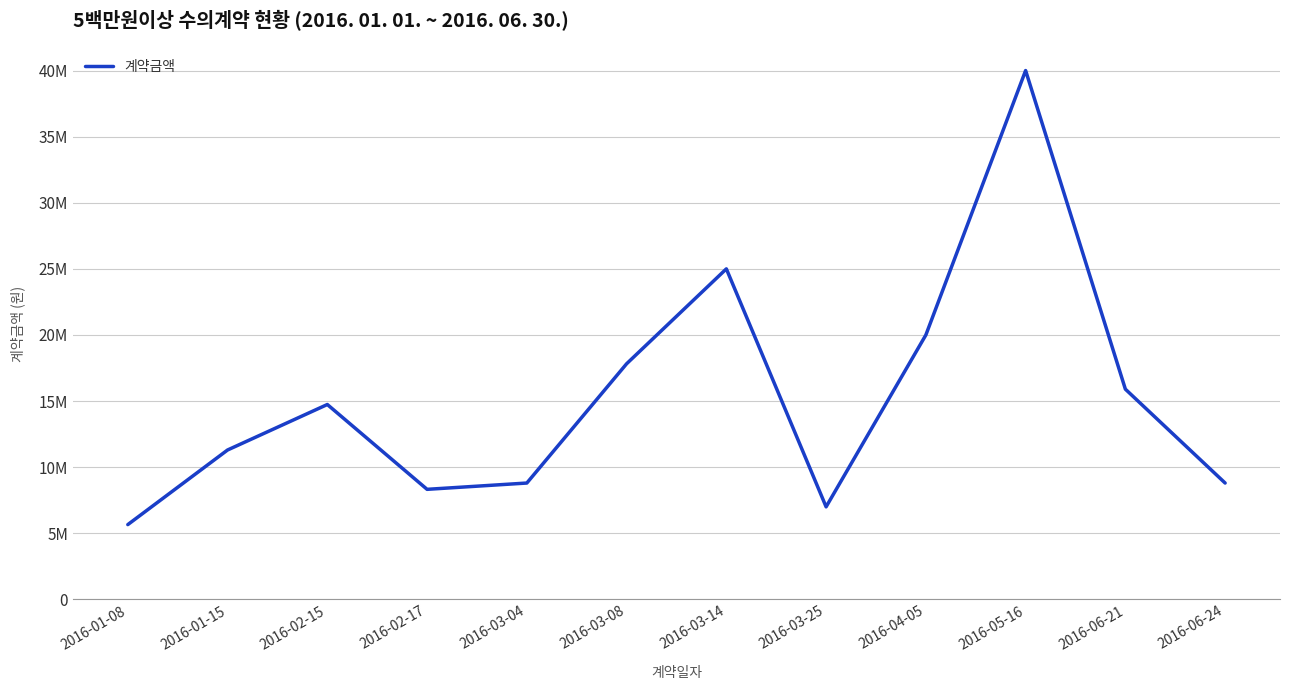

True or false: the data has more than 2 interior local peaks.

True